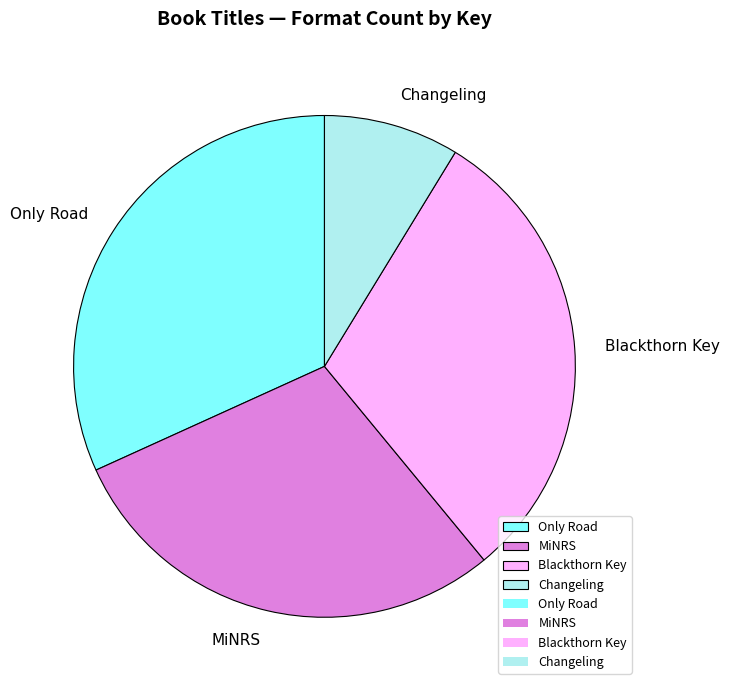

The Only Road slice represents 19% of the pie. True or false?

False